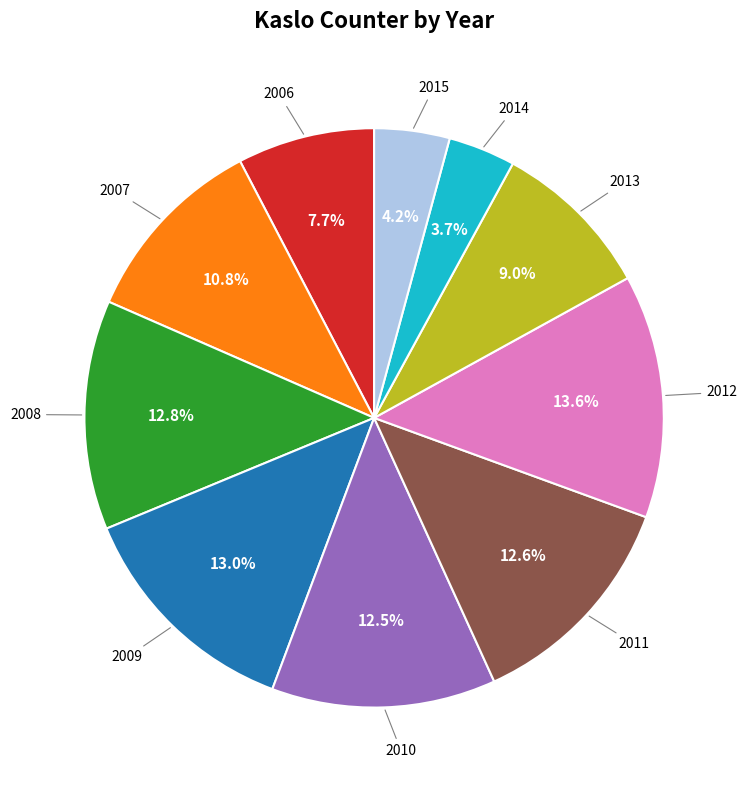

Is there any slice that represents more than half of the pie?

No